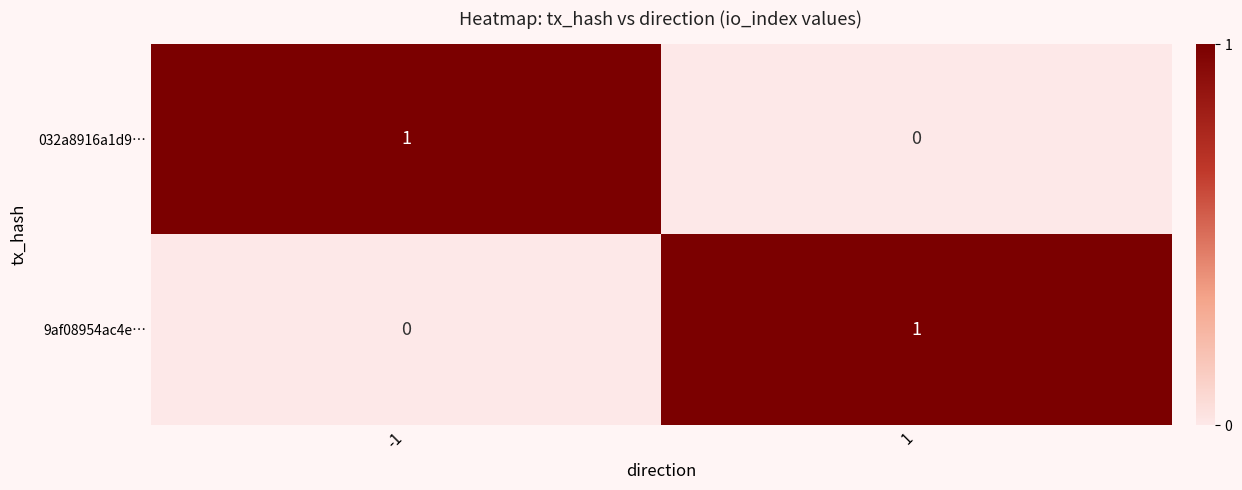

At how many categories does at least one series exceed 0?

2